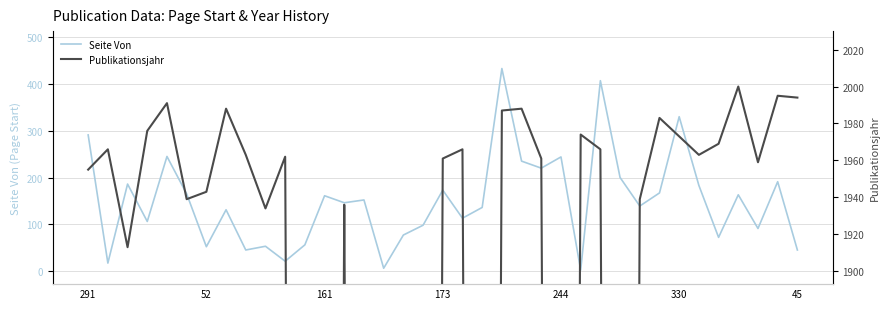

What is the maximum value for Seite Von?

433